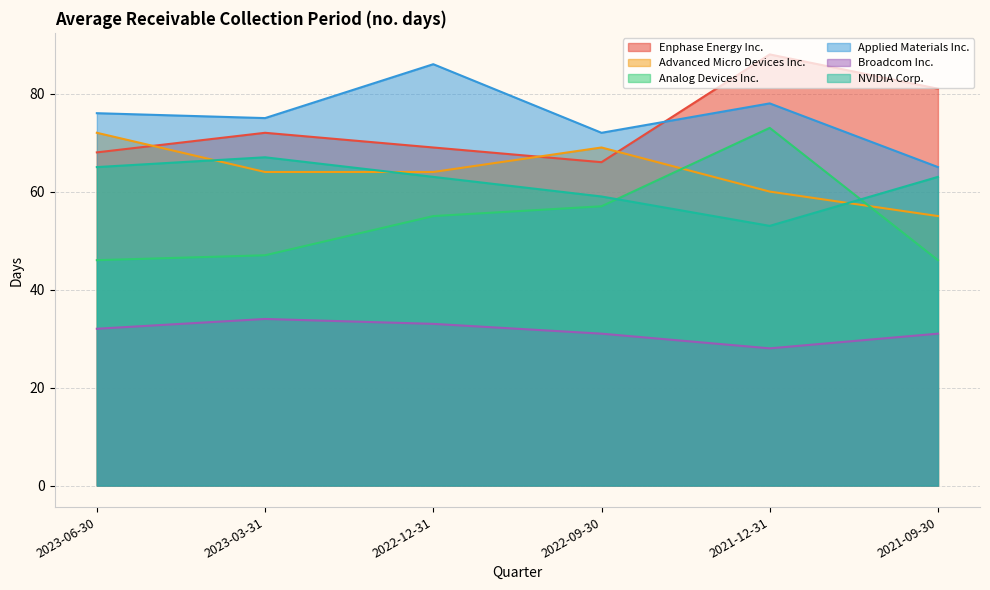

At which label does NVIDIA Corp. reach its peak?

2023-03-31